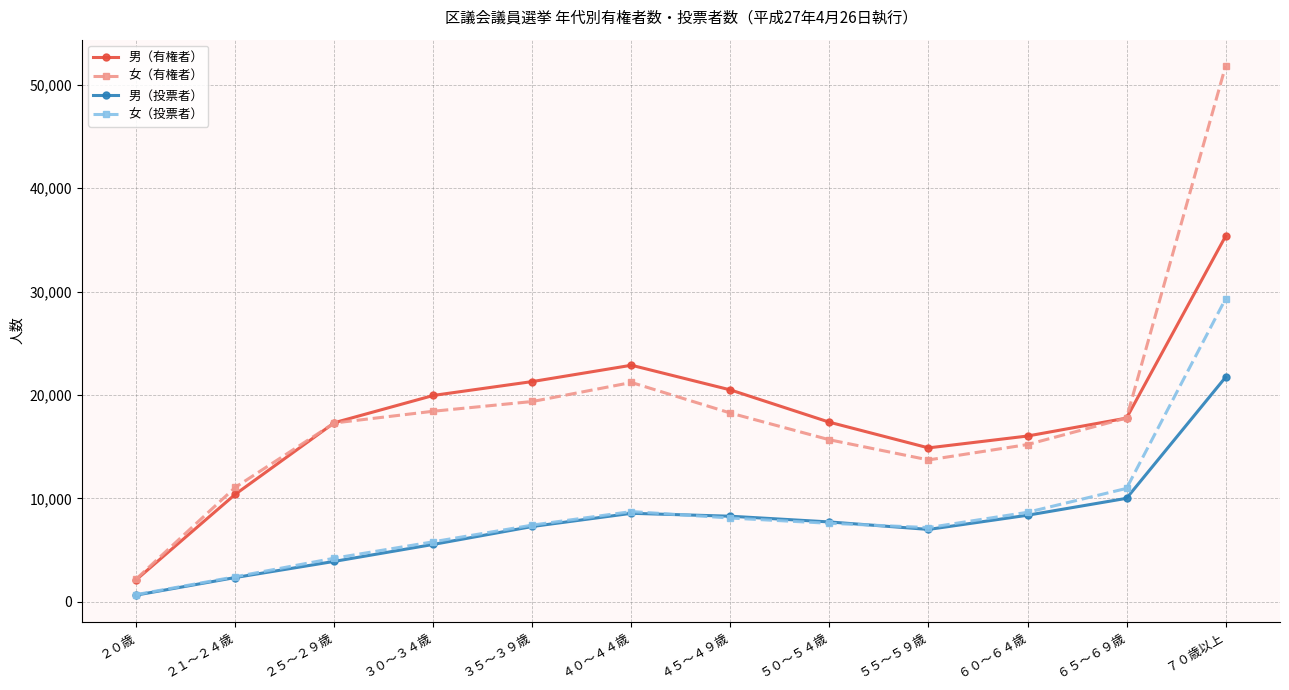

What is the total value across all series at ５０～５４歳?

48366